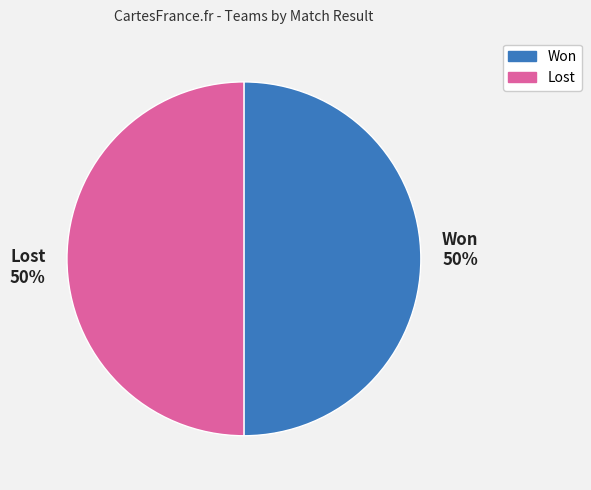

How many slices are in this pie chart?

2